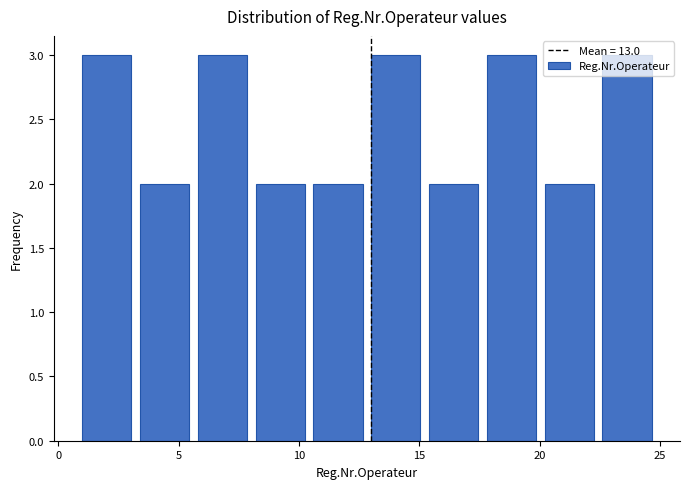

How tall is the bar that spans 20.2 to 22.6 on the x-axis? Neither the bar edges nor the heights are printed on the chart, so give them approximately, as read against the axes.

2